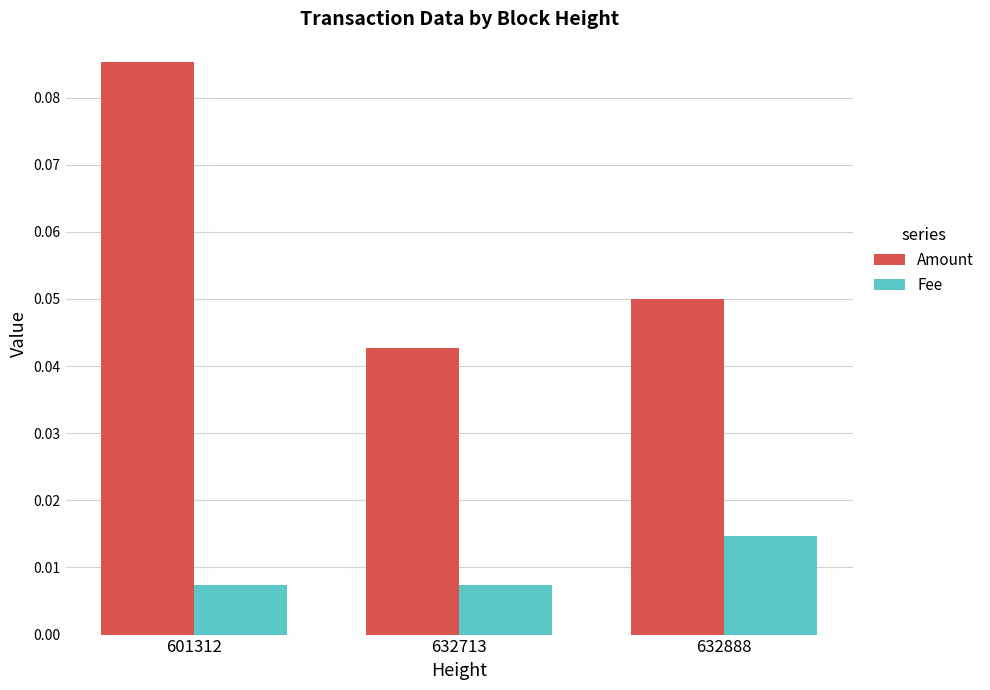

At which category is the sum across all series the highest?

601312